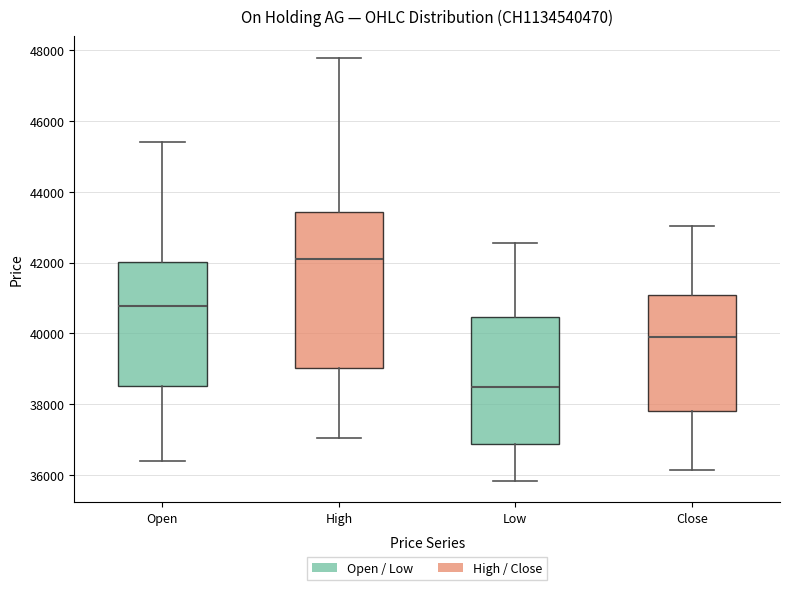

Where does the upper whisker of the box for Open end on the y-axis? The values are not printed on the chart, so give them approximately, as read against the axis.

45400